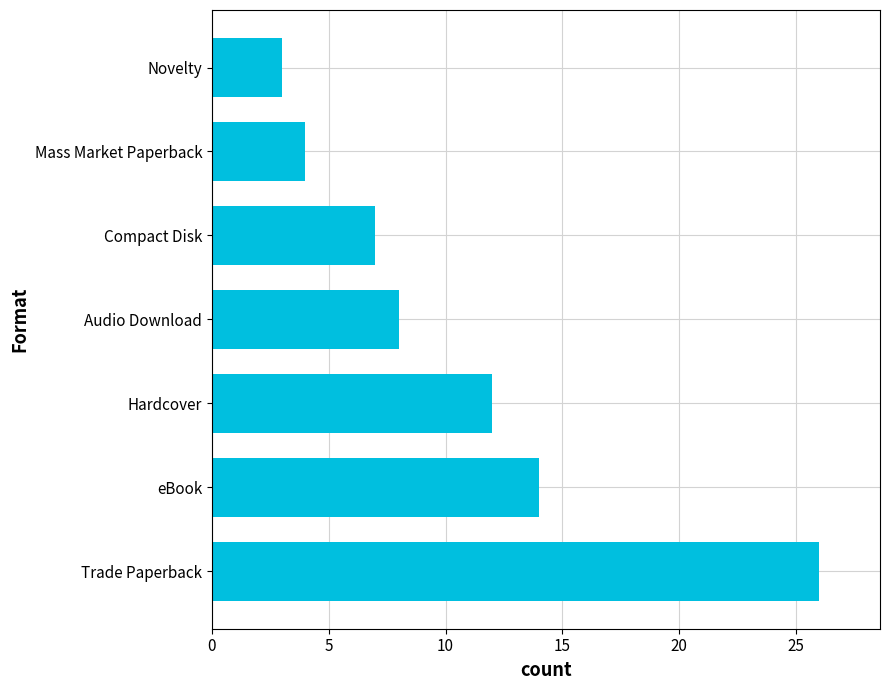

List the labels in order of value, largest first.

Trade Paperback, eBook, Hardcover, Audio Download, Compact Disk, Mass Market Paperback, Novelty